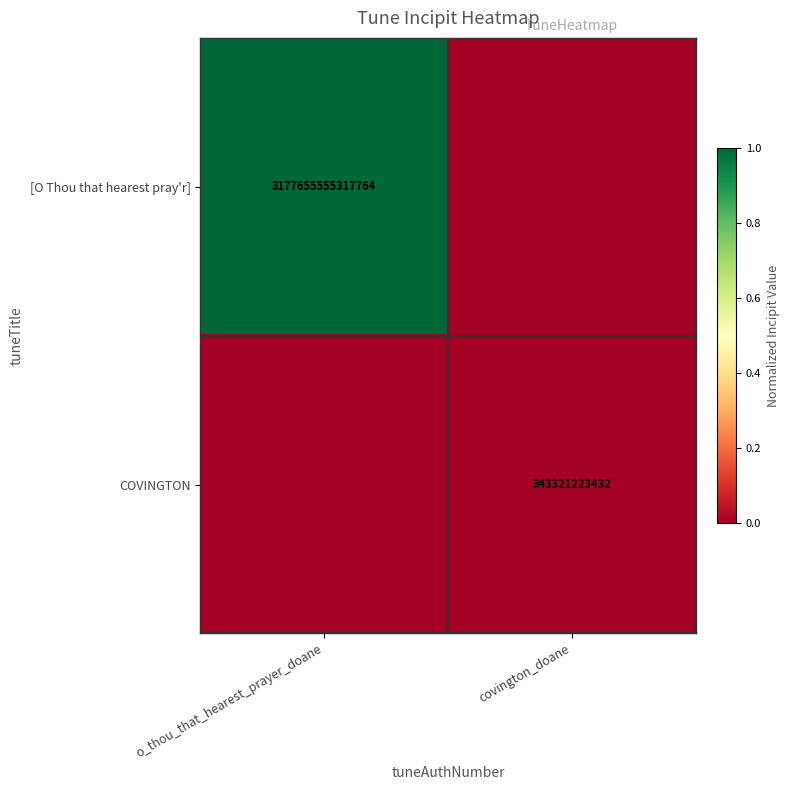

Count the number of data series in this chart.

2